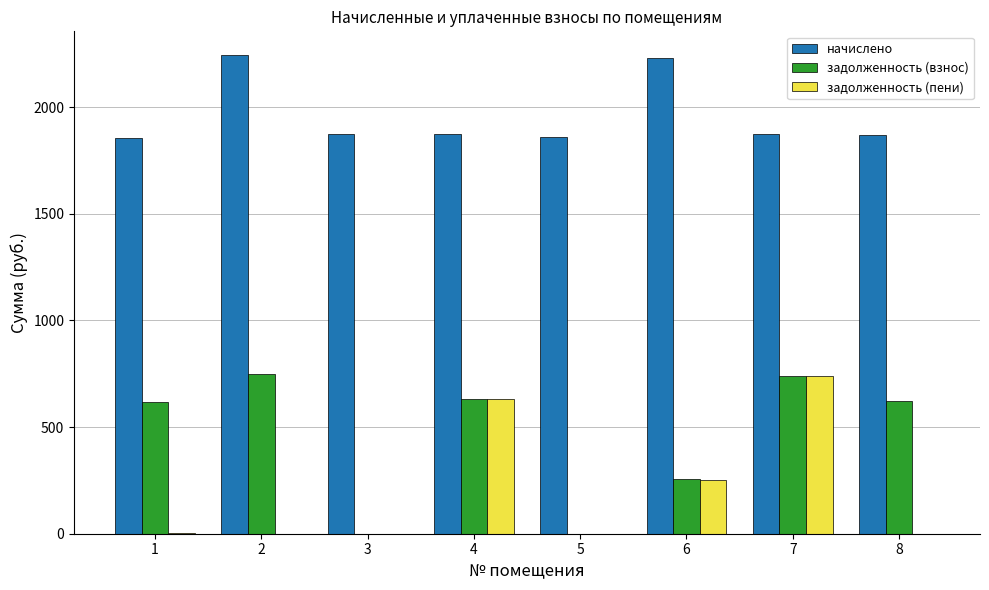

Which series changed the most between 3 and 6?

начислено